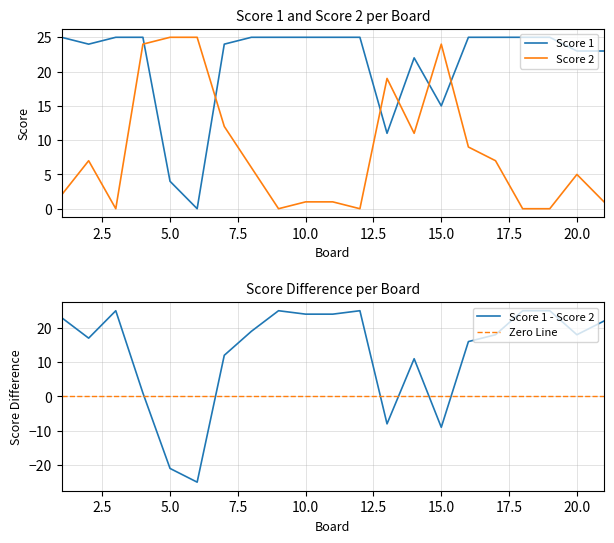

True or false: Score 2 has a value of 1 at 10.0.

True